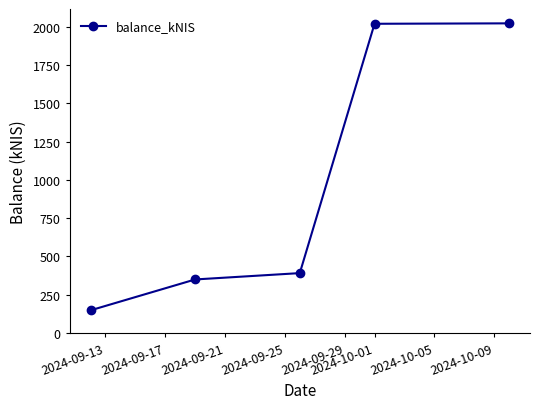

What is the smallest value displayed?

148.4